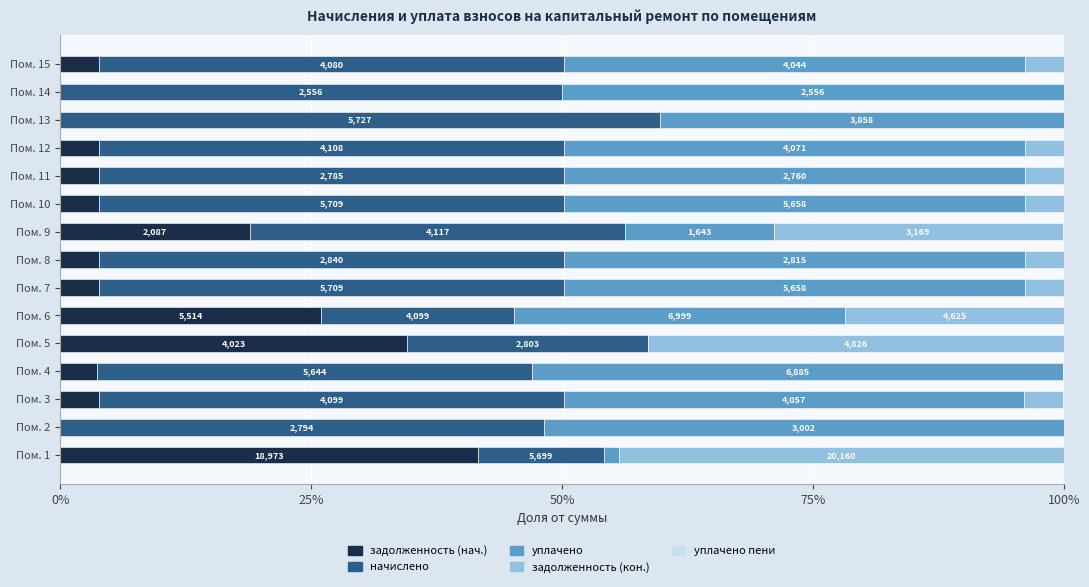

Is it true that задолженность (нач.) equals 0.0 at Пом. 14?

True